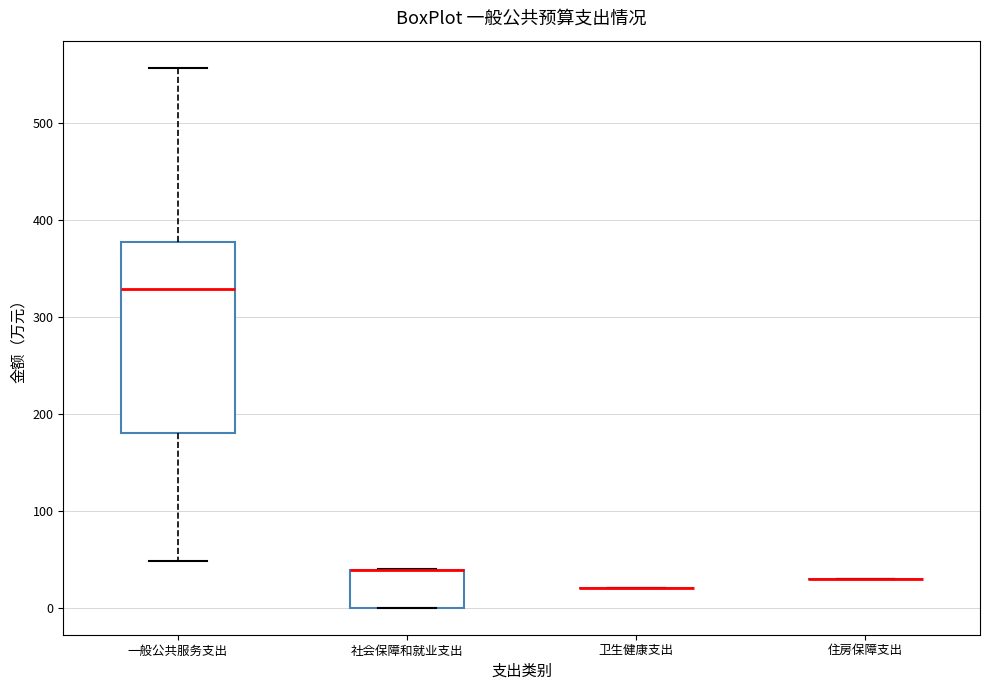

Comparing the boxes themselves (not the whiskers), which one is the tallest?

一般公共服务支出